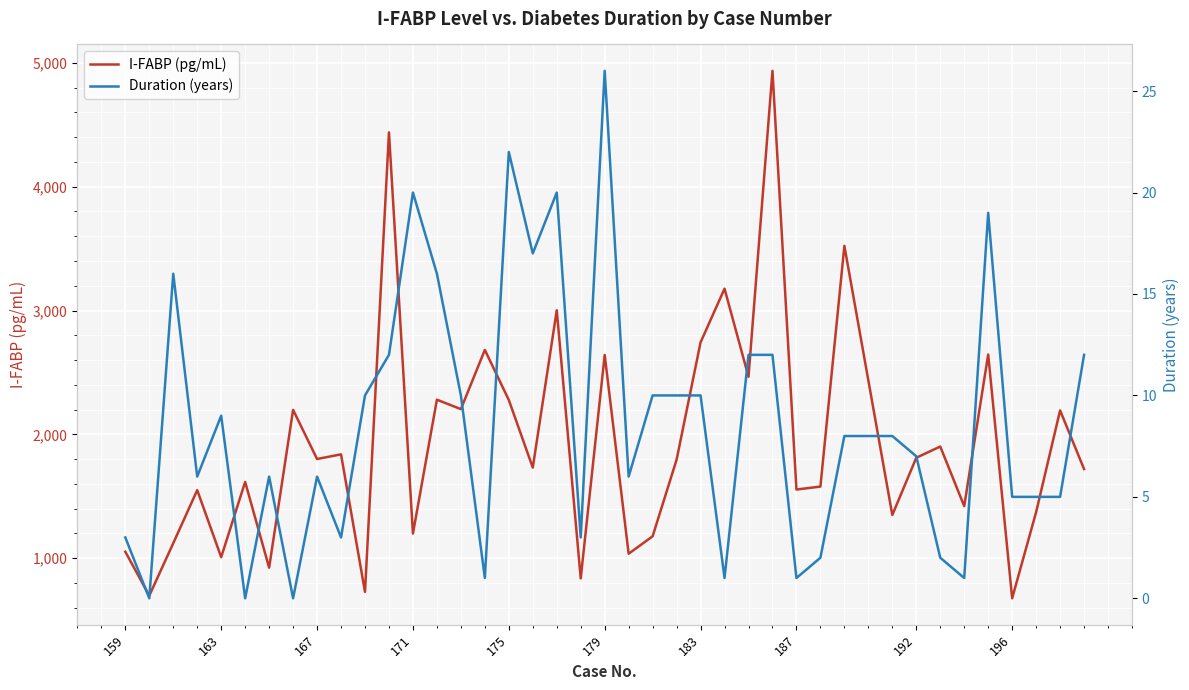

What is the lowest value of the I-FABP (pg/mL) series?

676.6